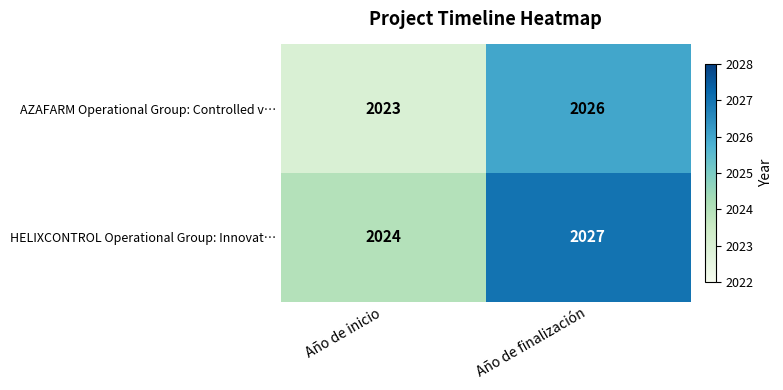

What is the total value across all series at Año de finalización?

4053